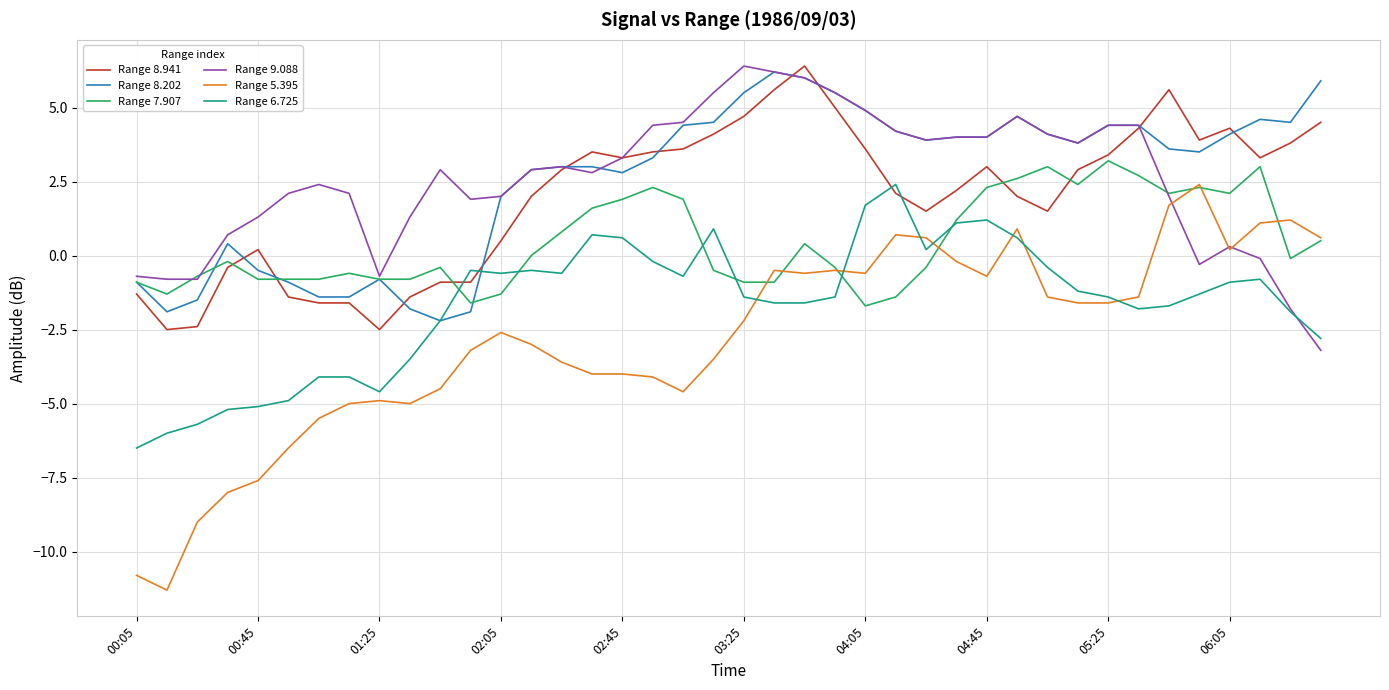

What is the highest value of the Range 8.941 series?

6.4